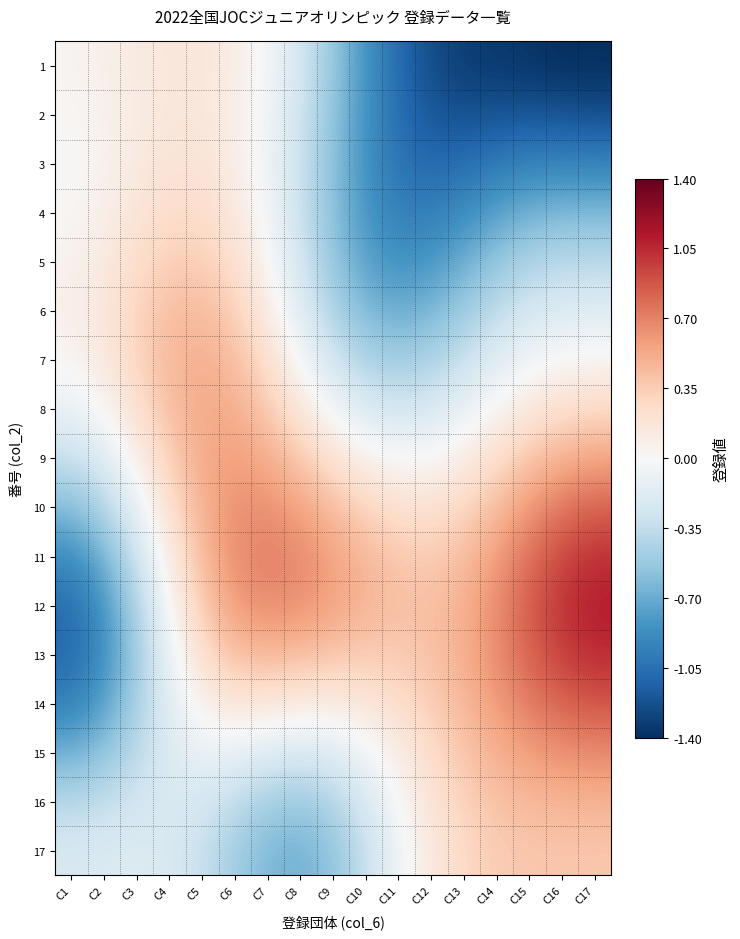

What is the minimum value shown in the chart?

-1.4